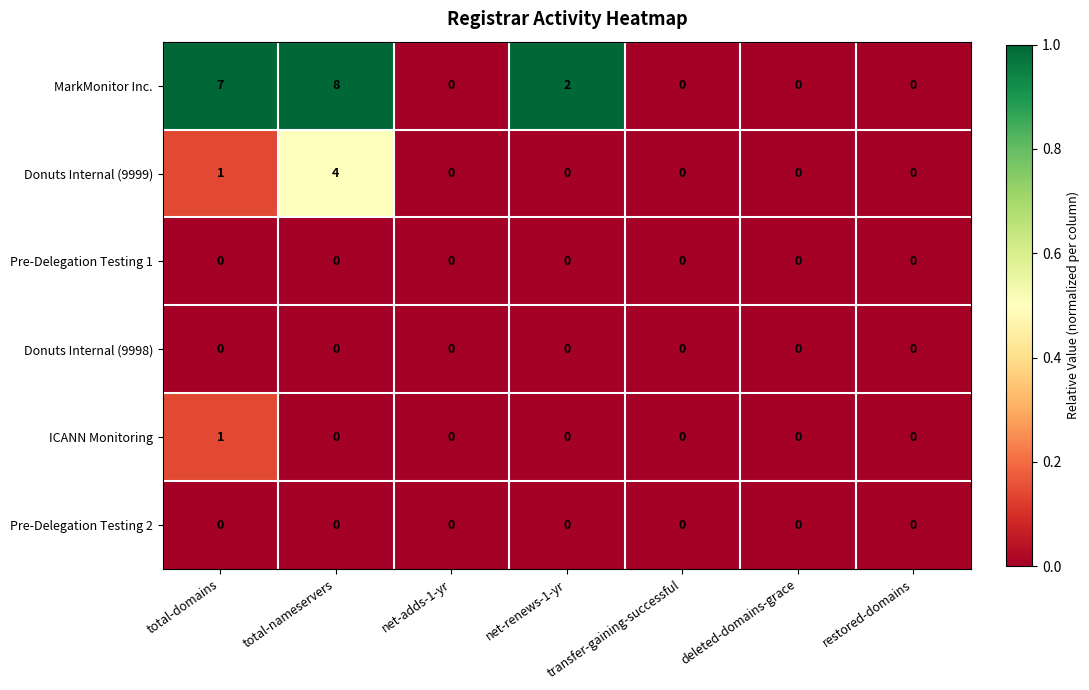

Which series has the largest total across all categories?

MarkMonitor Inc.